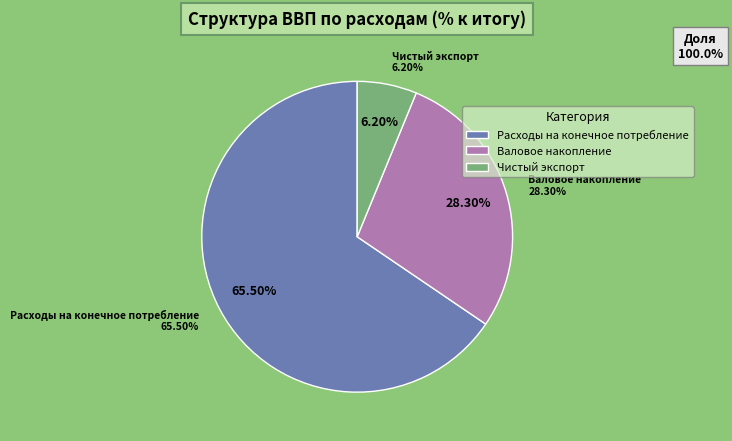

Approximately how many times larger is the value at Расходы на конечное потребление compared to Чистый экспорт?

10.6